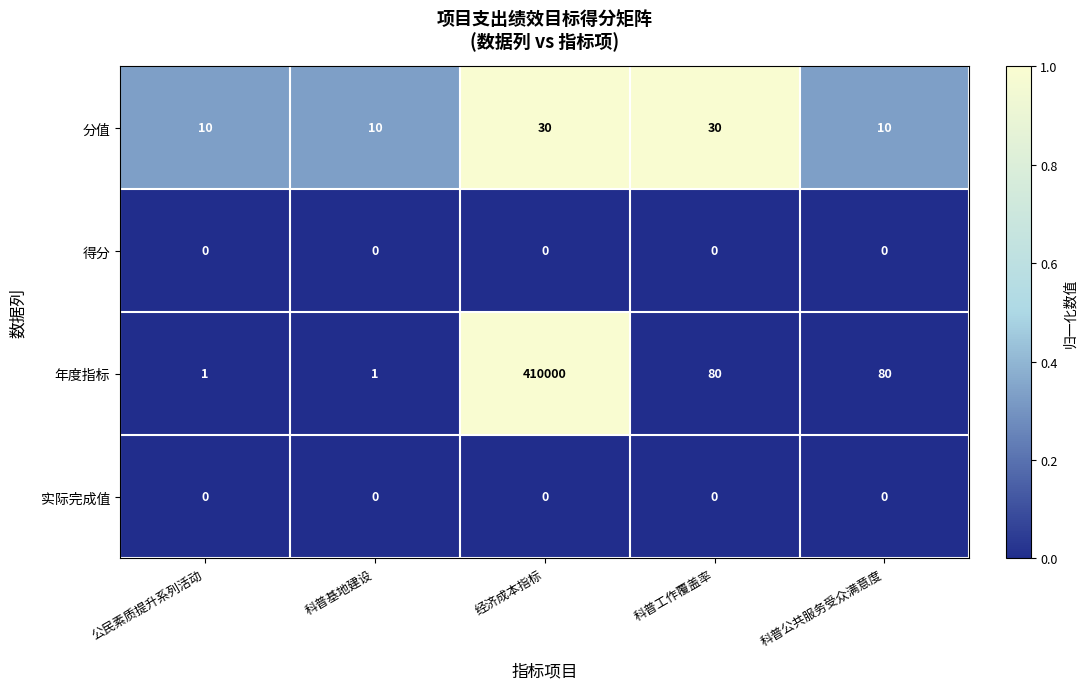

What is the sum of the 分值 values at 科普基地建设 and 科普工作覆盖率?

40